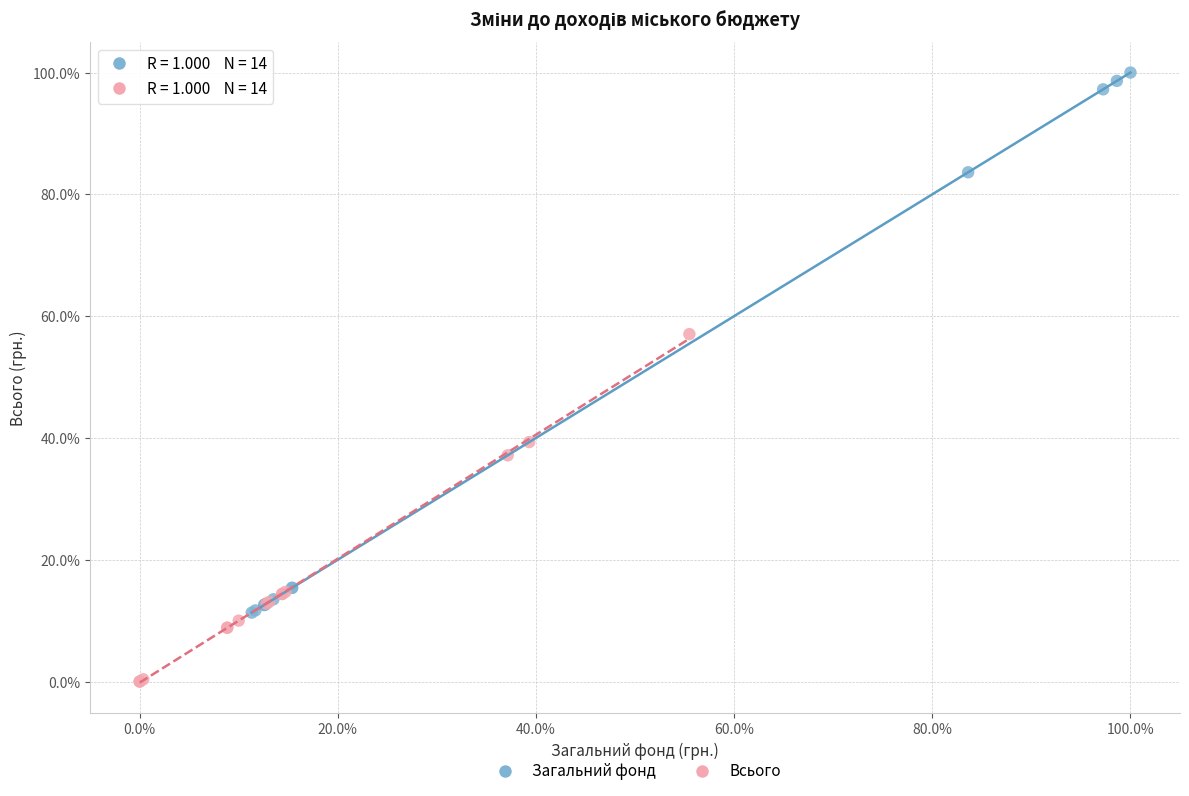

Which series contains the lowest Y value?

Всього